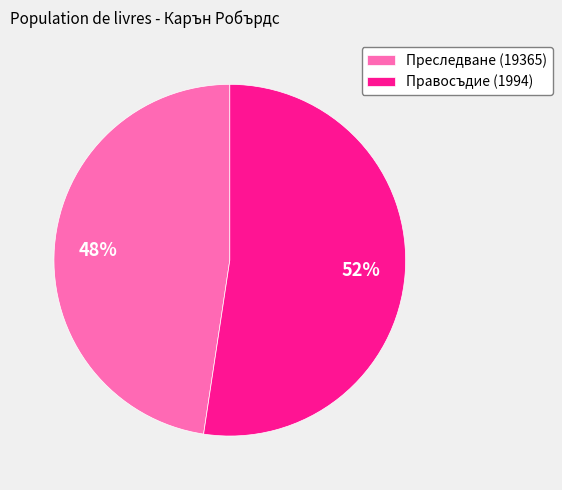

Which slice represents more than half of the pie?

Правосъдие (1994)